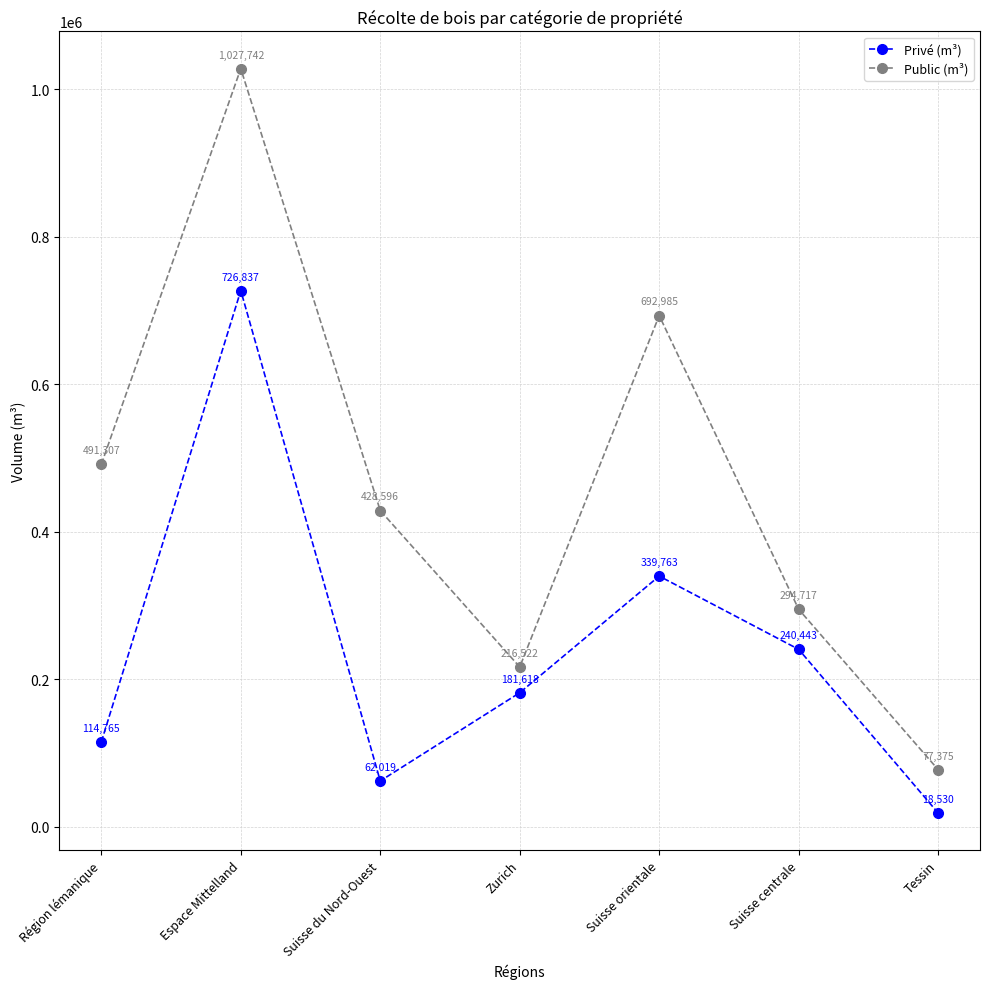

What is the spread (max minus min) of values at Suisse du Nord-Ouest?

366577